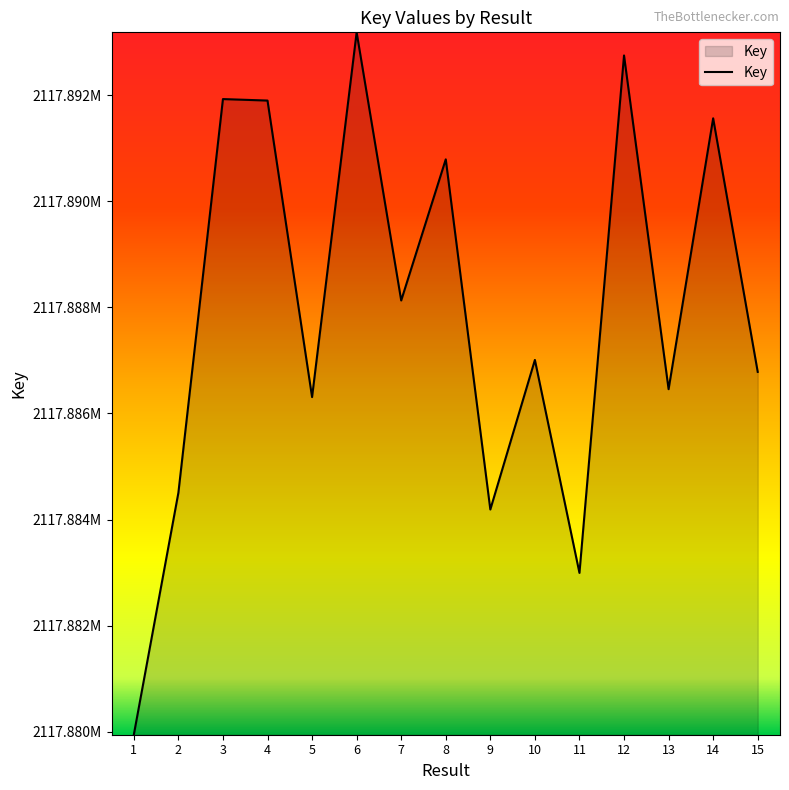

What is the value of the 6th point from the left?

2117893183